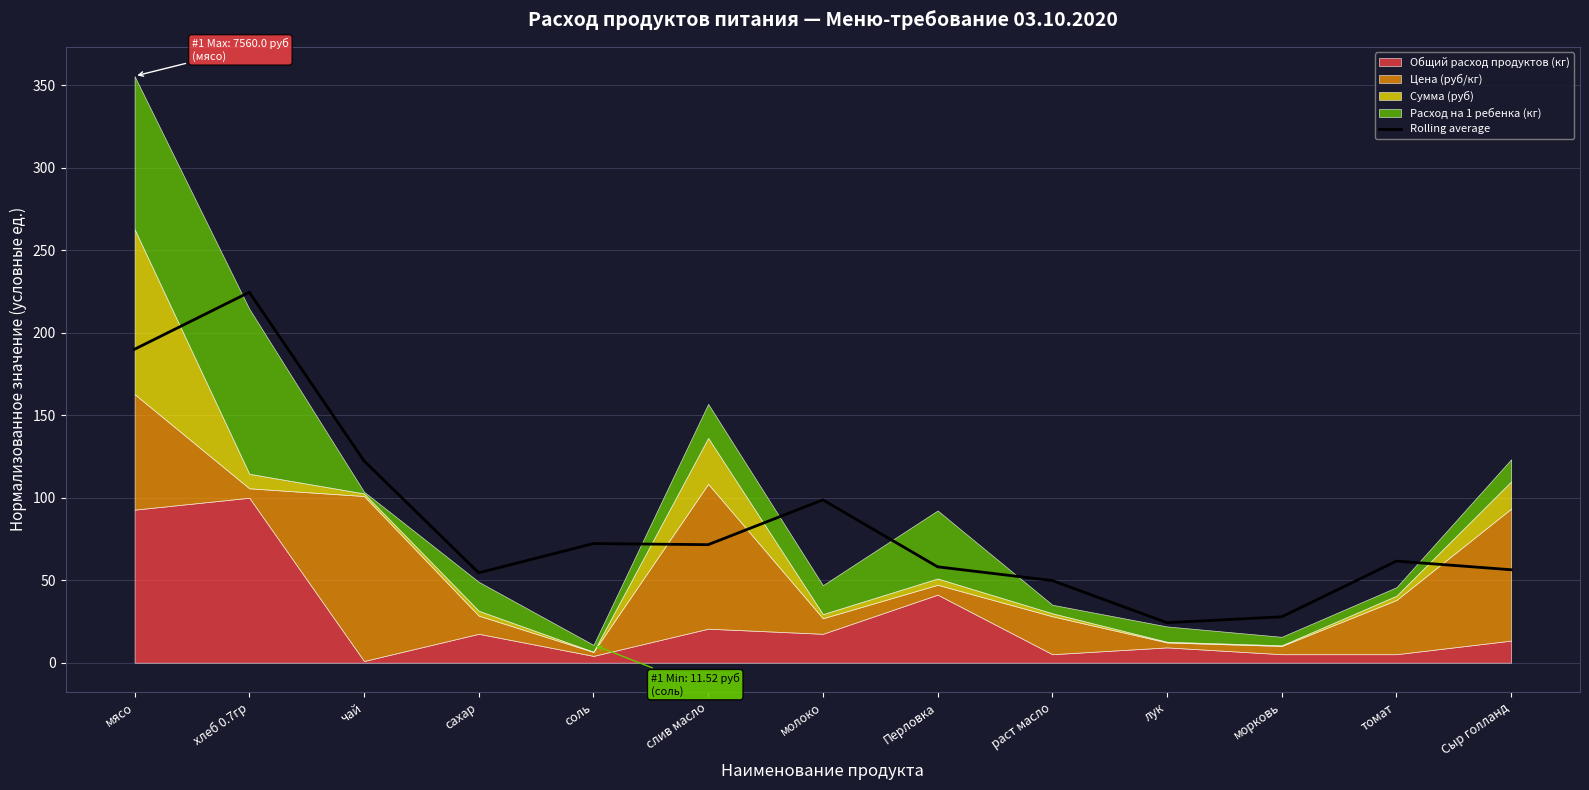

The value at раст масло is 49.8. True or false?

True